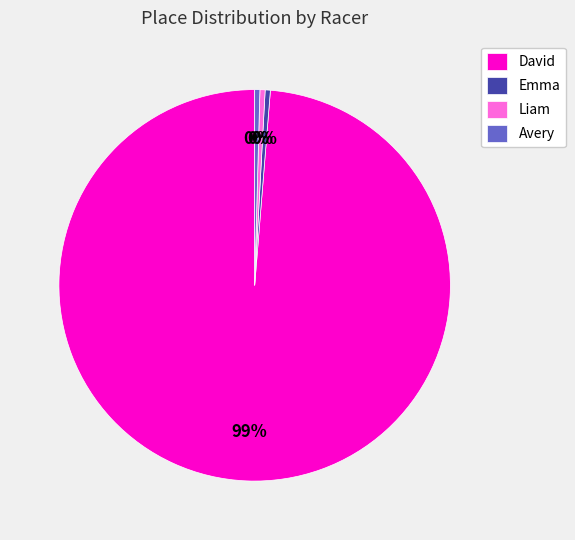

Count the number of slices in the pie.

4